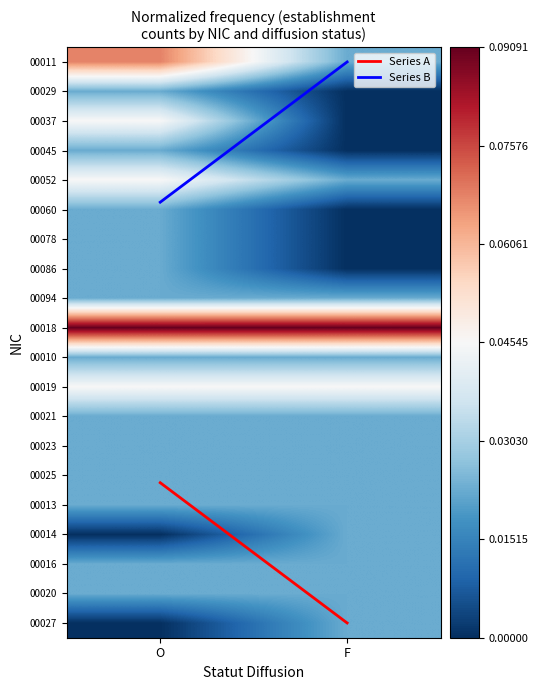

At which category is the sum across all series the highest?

O